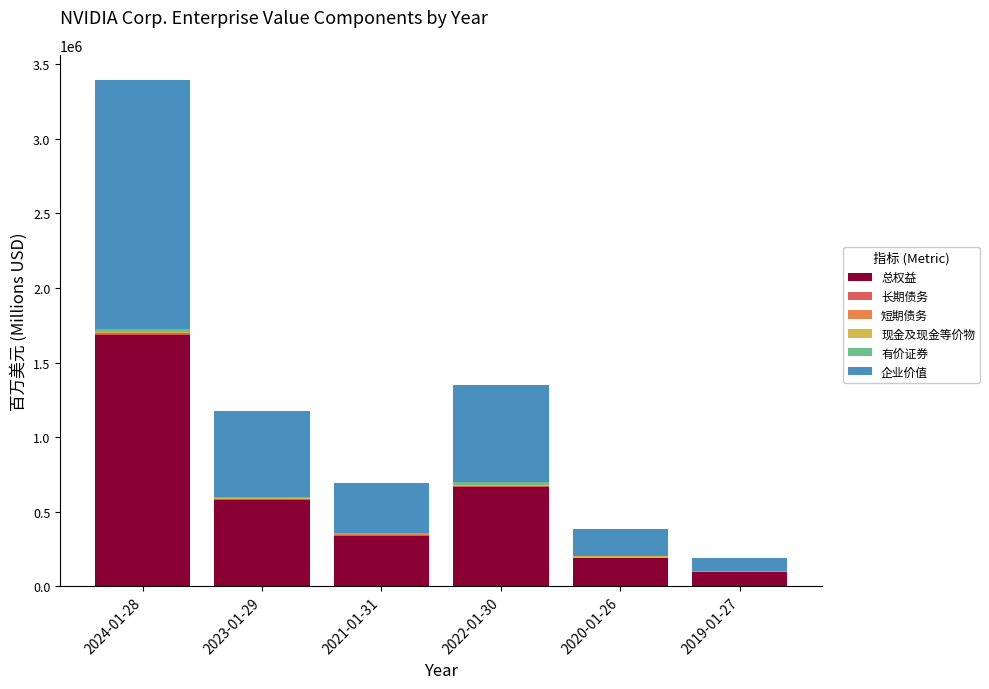

Which category has the highest value in the 总权益 series?

2024-01-28